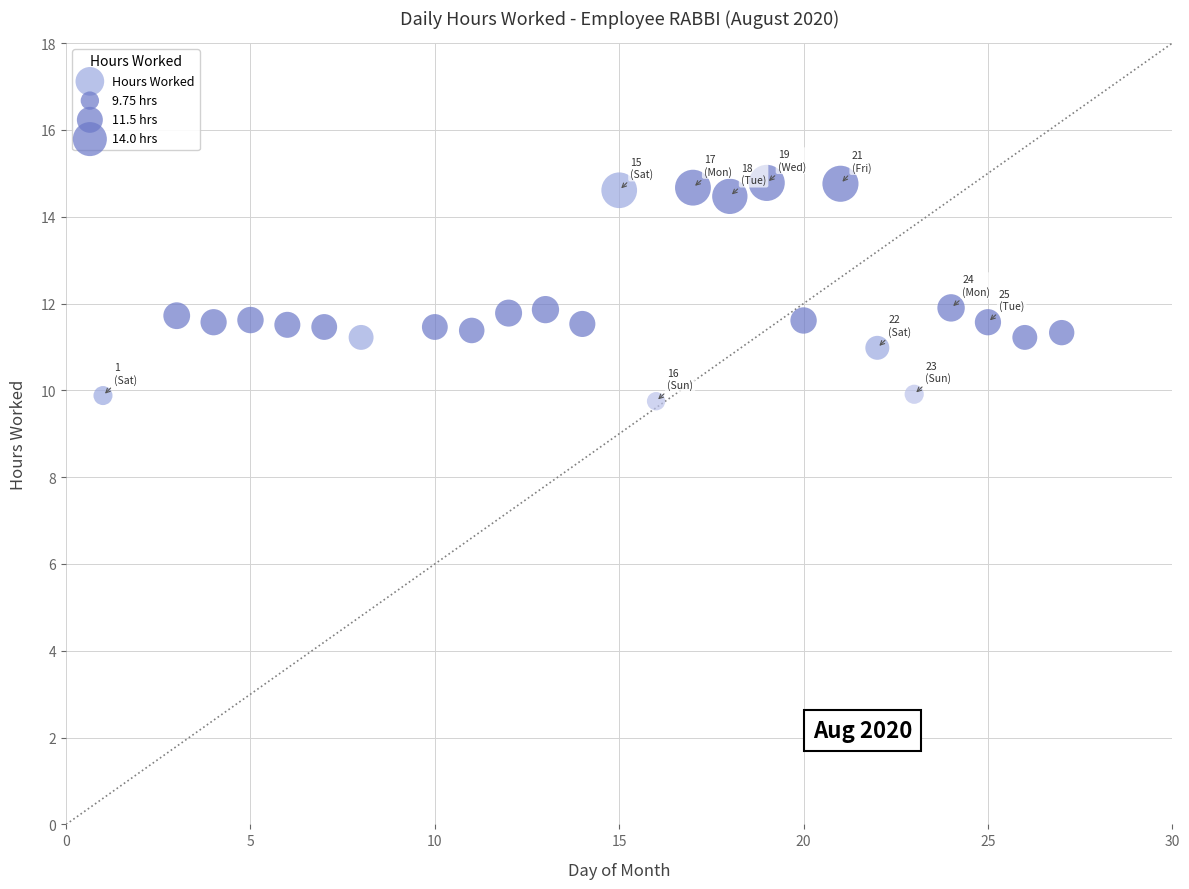

What is the range of Y values (max minus min)?

5.0